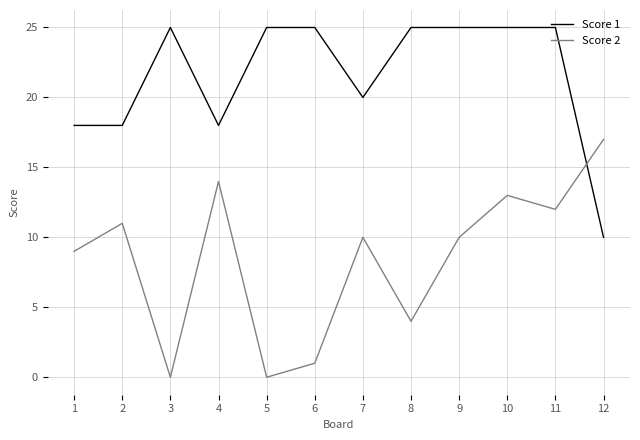

How many intersections are there between Score 1 and Score 2?

1